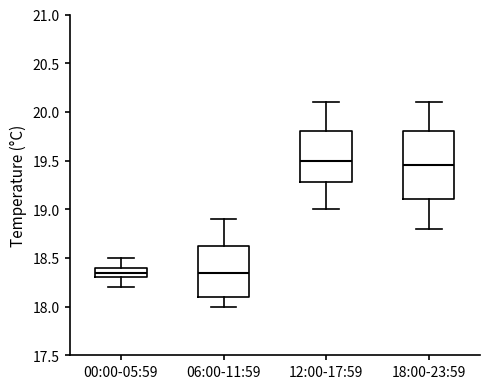

Comparing the boxes themselves (not the whiskers), which one is the tallest?

18:00-23:59